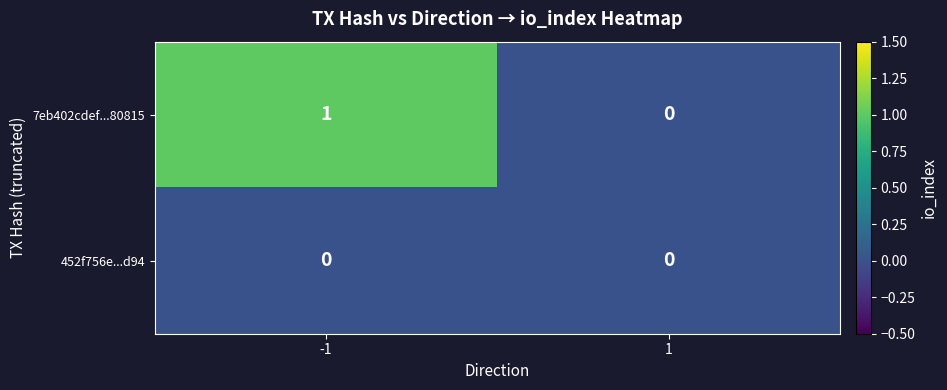

The 7eb402cdef...80815 series shows 1 at -1. True or false?

True